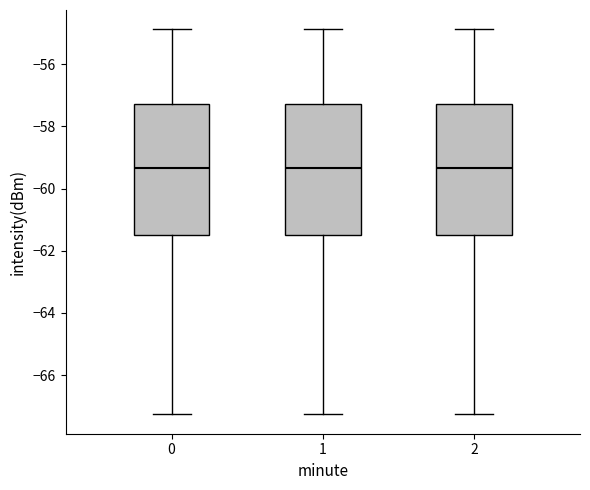

Reading left to right, transcribe this box plot: for each box, give where its median line is, the range the box spans, and where its two whiskers end, as read against the y-axis. The values are not printed on the chart, so give them approximately, as read against the axis.

0: median -59.4, box -61.4 to -57.2, whiskers -67.2 to -54.8
1: median -59.4, box -61.4 to -57.2, whiskers -67.2 to -54.8
2: median -59.4, box -61.4 to -57.2, whiskers -67.2 to -54.8